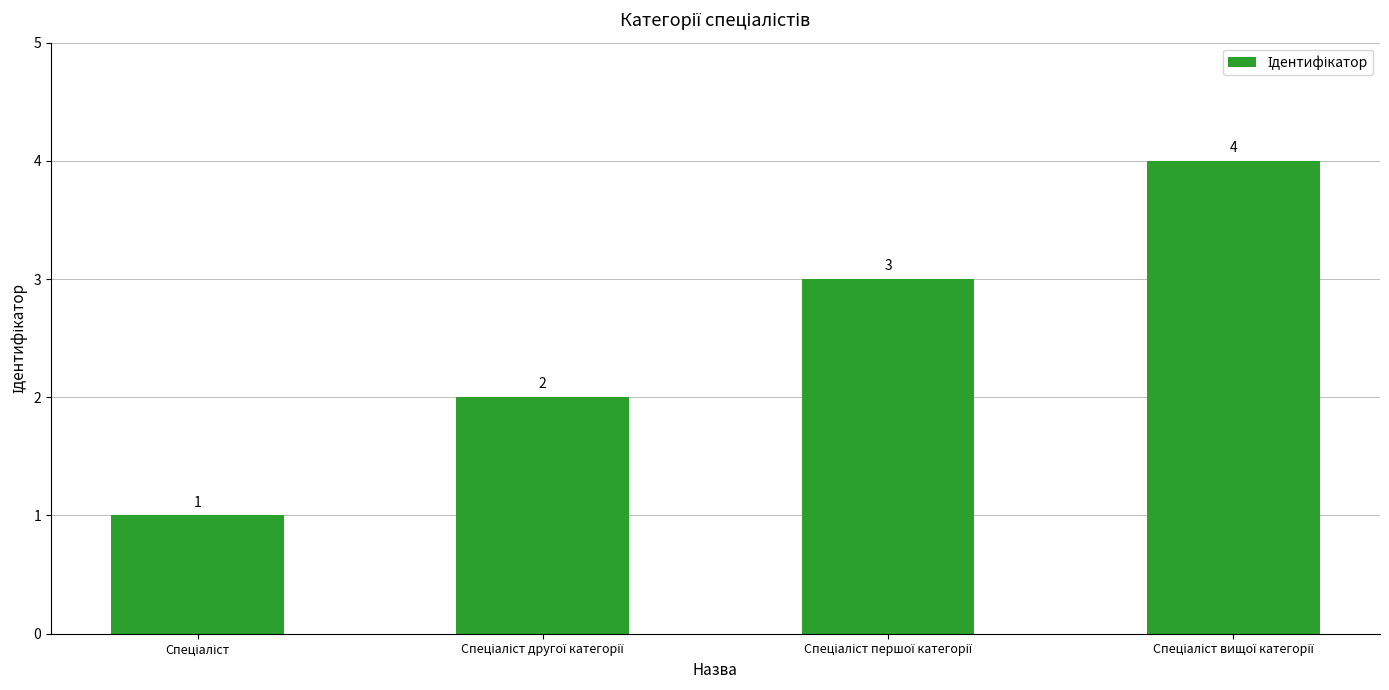

What is the value of the 2nd bar from the left?

2